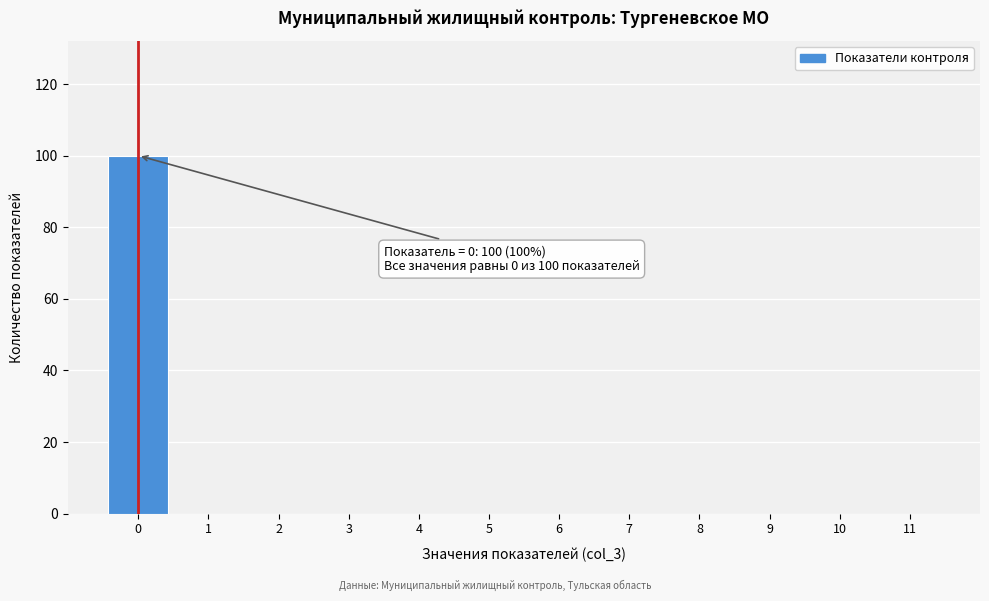

Over which range of the x-axis is the bar tallest?

-0.5 to 0.5